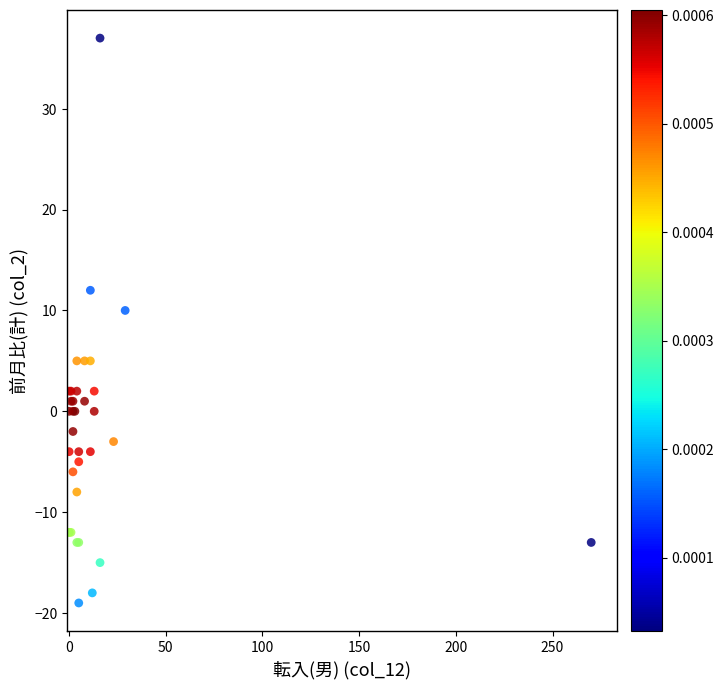

What Y value in the scatter plot is closest to 9?

10